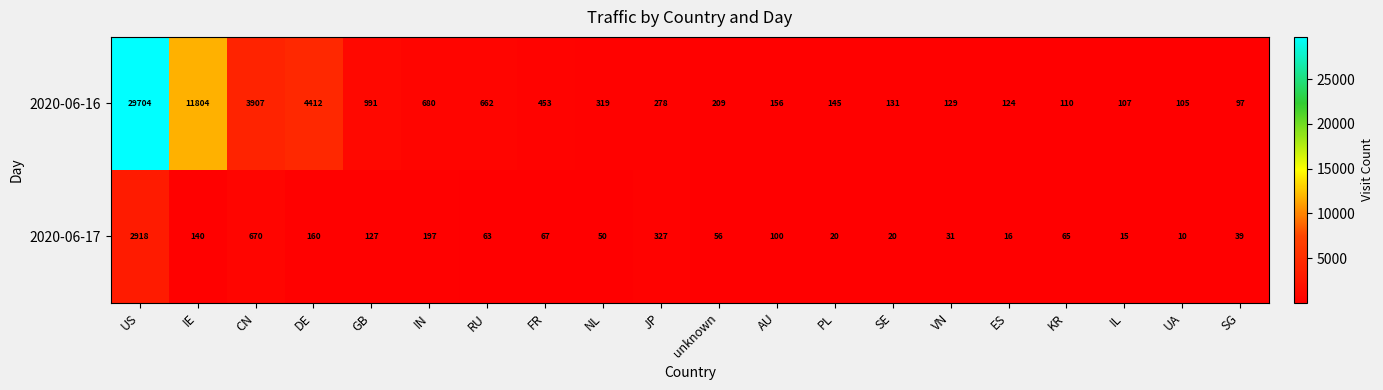

What is the difference between the highest and lowest values at CN?

3237